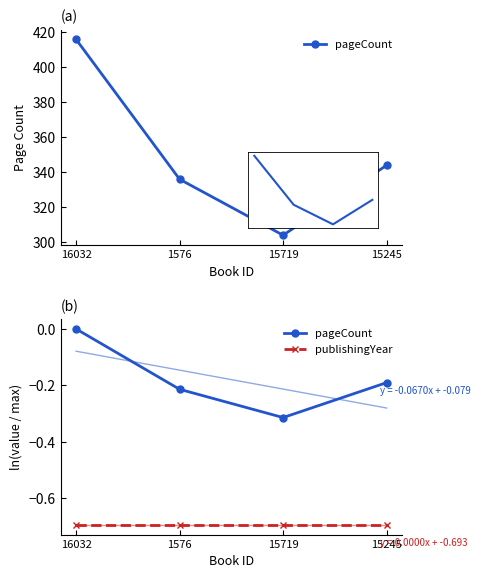

Which label corresponds to the largest value in the chart?

16032